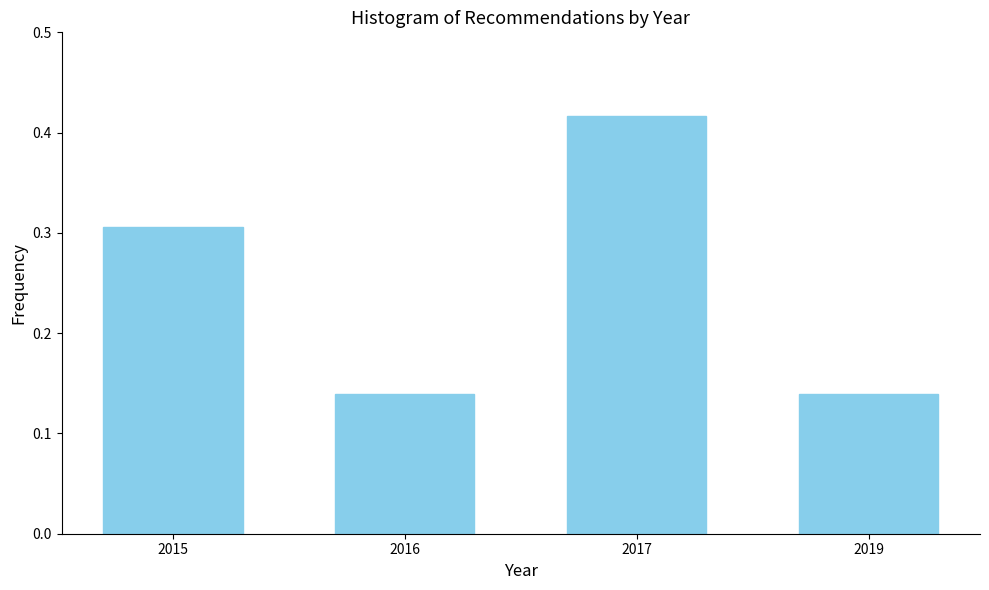

The value at 2019 is 0.2. True or false?

False